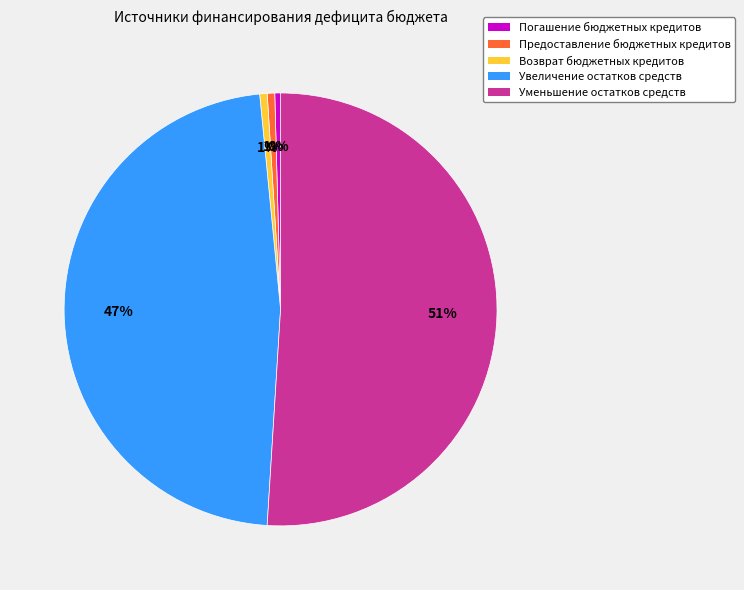

To the nearest percent, what is the difference between the largest and smallest slice percentages?

51%